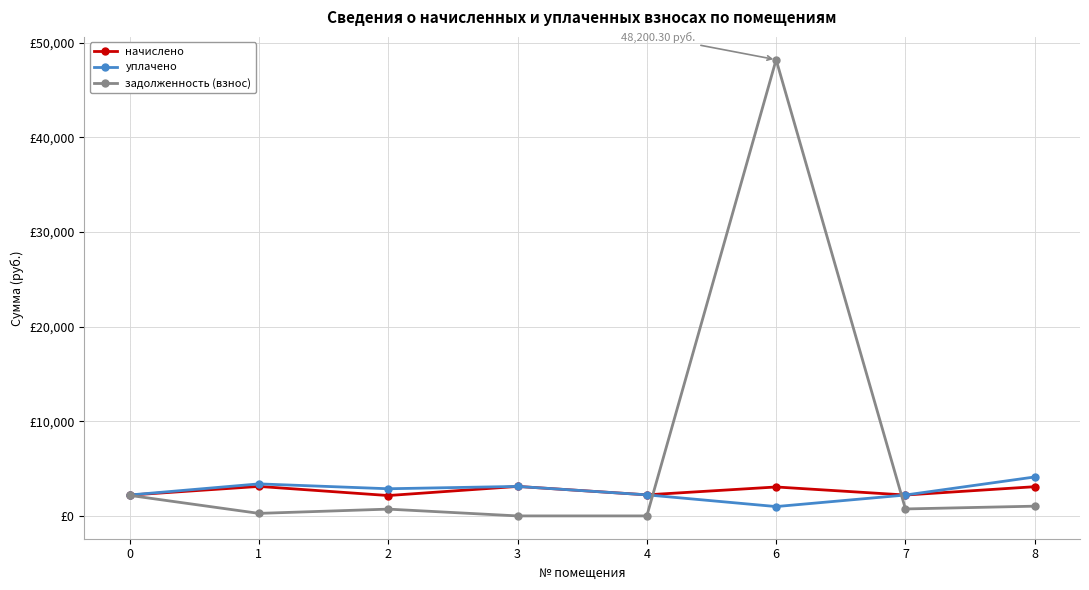

Is this an area chart (filled region under the line)?

No